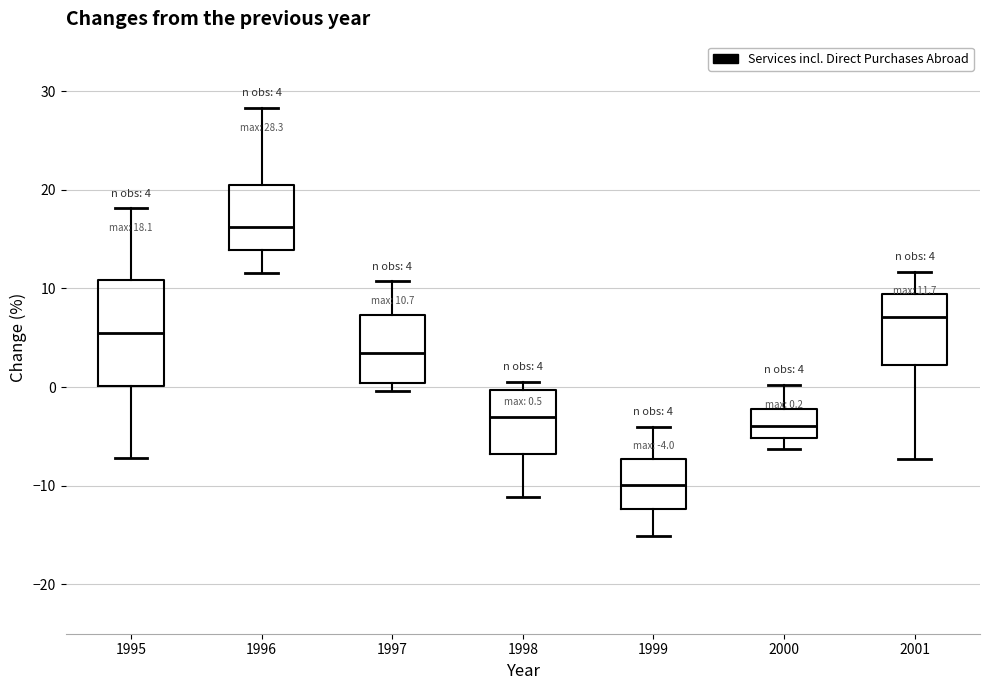

Which box has the highest median line?

1996